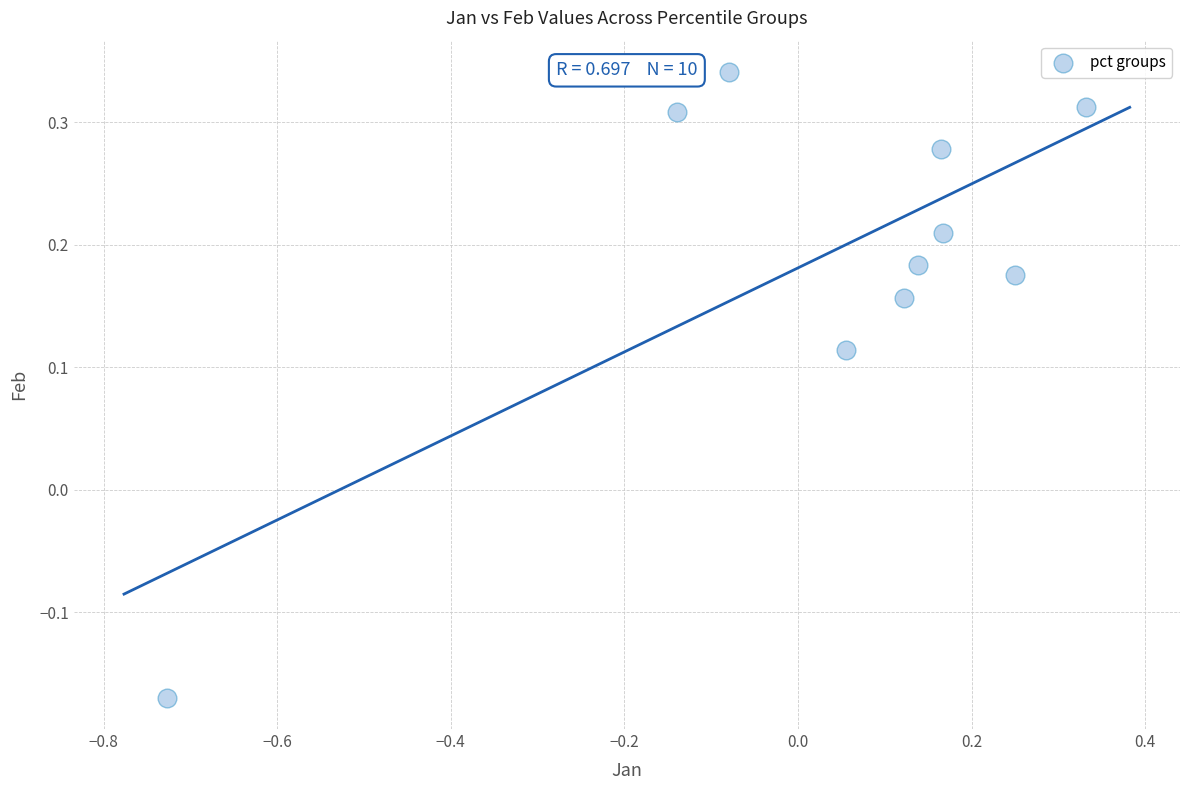

What is the range of X values (max minus min)?

1.1